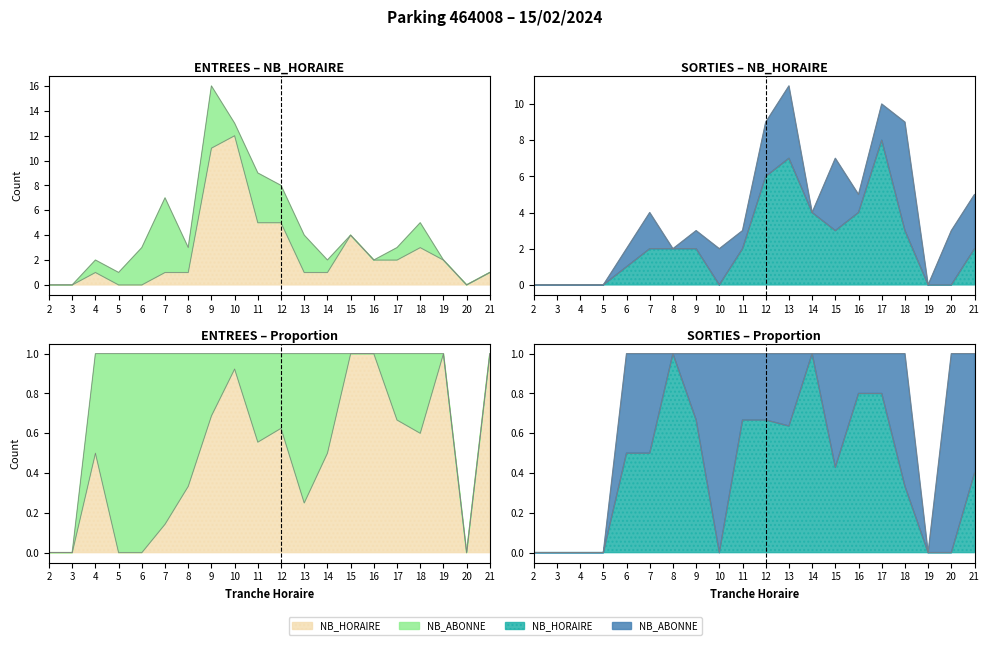

Between which two adjacent categories do SORTIES NB_HORAIRE and ENTREES NB_HORAIRE first intersect?

8 and 9